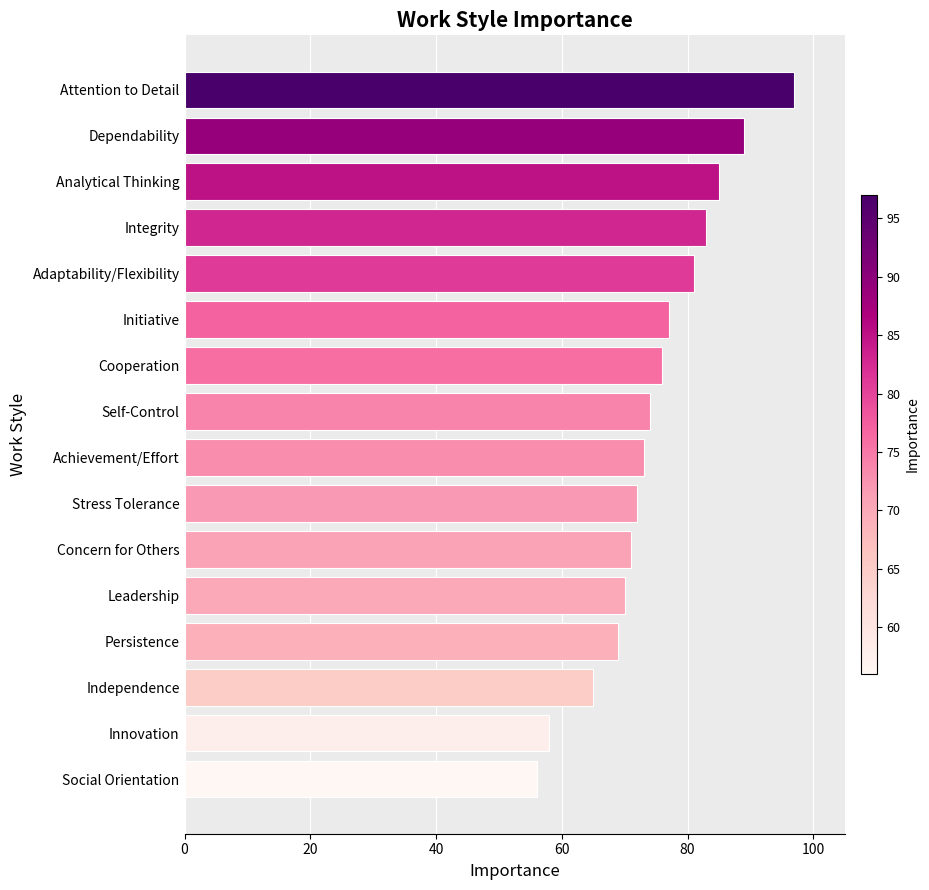

What is the ratio of the value at Achievement/Effort to the value at Independence?

1.1